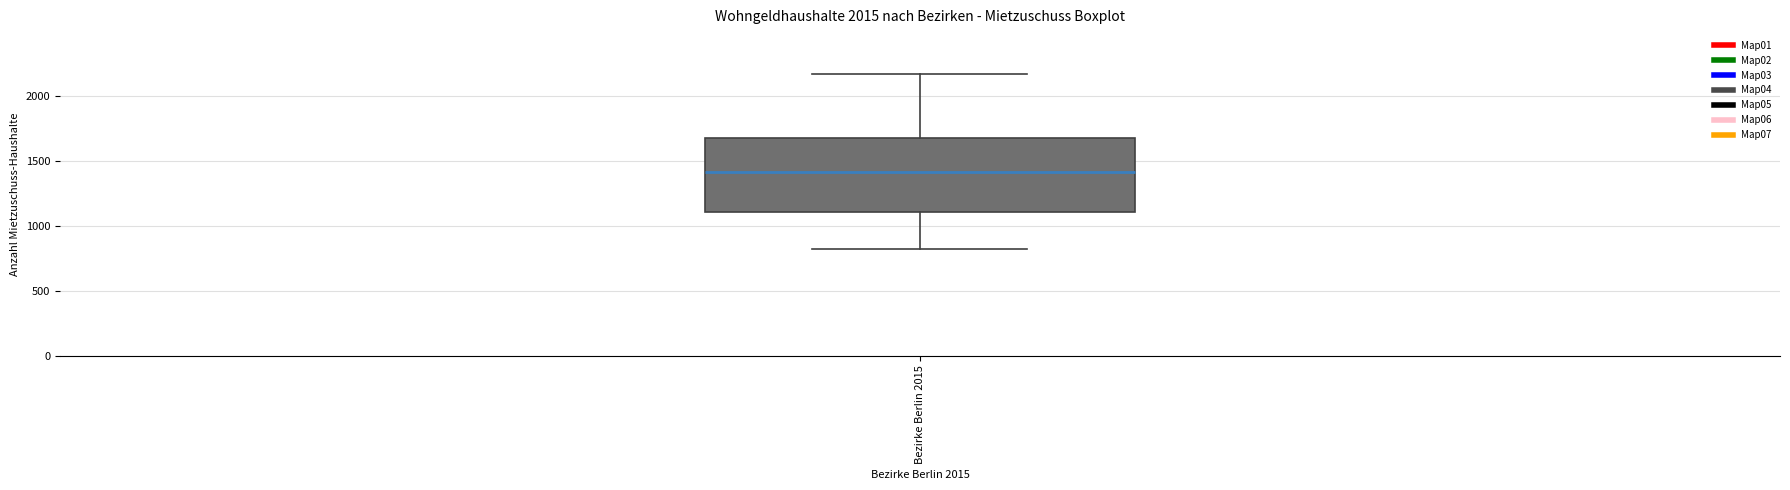

Where is the lower edge of the box for Bezirke Berlin 2015 on the y-axis? The values are not printed on the chart, so give them approximately, as read against the axis.

1100